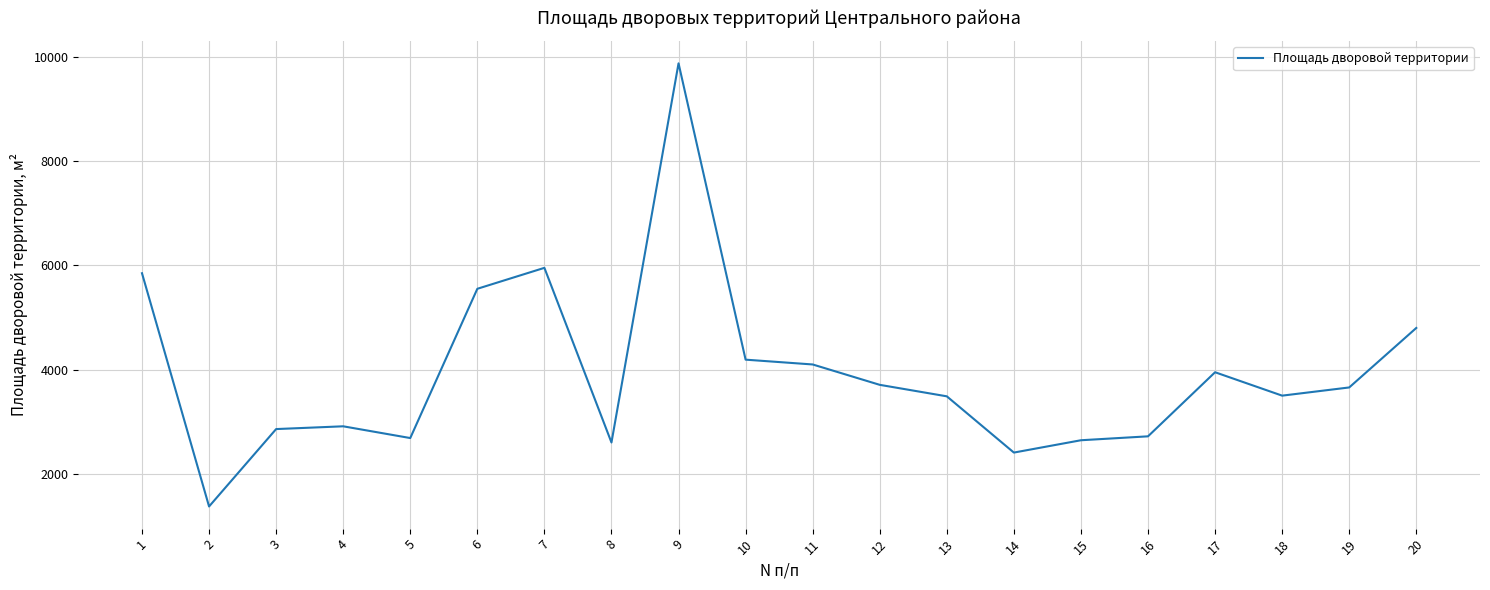

Which has a higher value, 13 or 15?

13